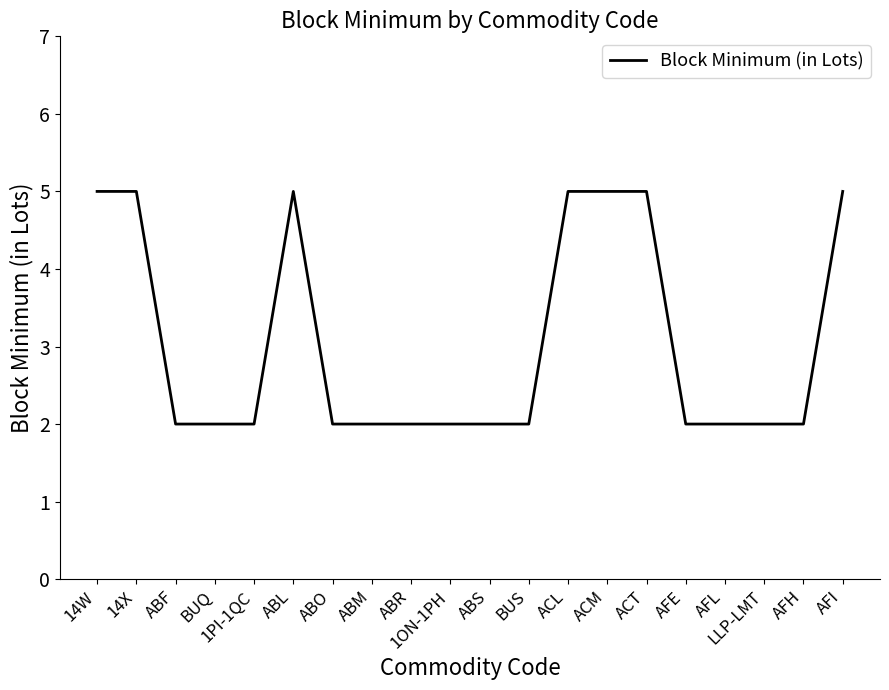

What position from the left is BUS?

12